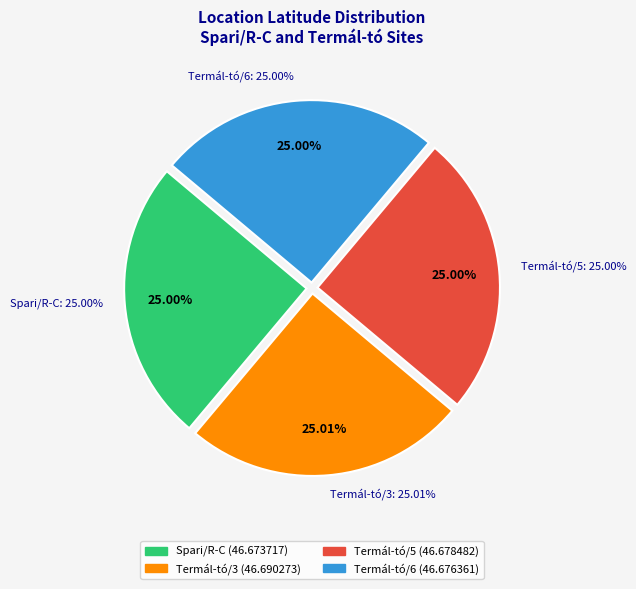

How many slices are in this pie chart?

4